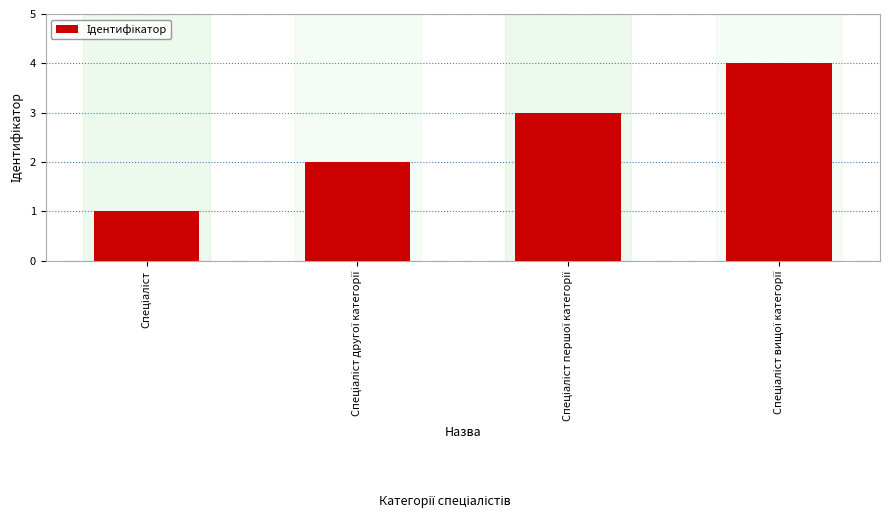

What is the sum of all values?

10